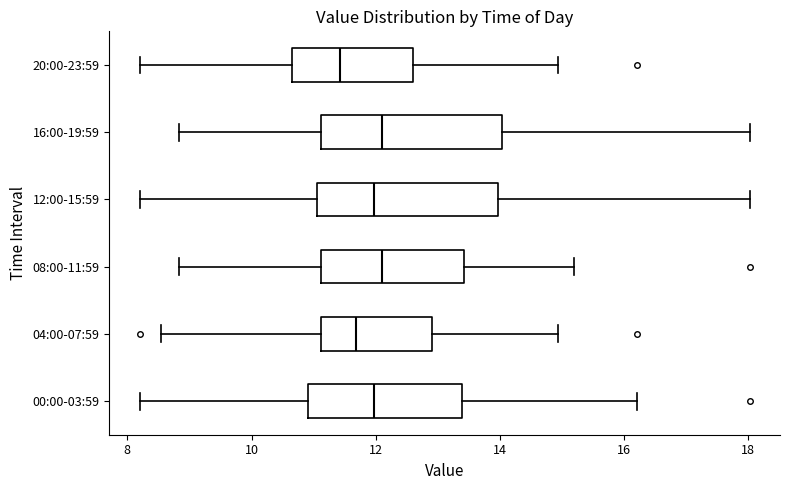

Reading bottom to top, read every box against the x-axis: the position of its median line, the range the box covers, and the ends of its whiskers. The values are not printed on the chart, so give them approximately, as read against the axis.

00:00-03:59: median 12.0, box 11.0 to 13.4, whiskers 8.2 to 16.2
04:00-07:59: median 11.6, box 11.2 to 13.0, whiskers 8.6 to 15.0
08:00-11:59: median 12.2, box 11.2 to 13.4, whiskers 8.8 to 15.2
12:00-15:59: median 12.0, box 11.0 to 14.0, whiskers 8.2 to 18.0
16:00-19:59: median 12.2, box 11.2 to 14.0, whiskers 8.8 to 18.0
20:00-23:59: median 11.4, box 10.6 to 12.6, whiskers 8.2 to 15.0